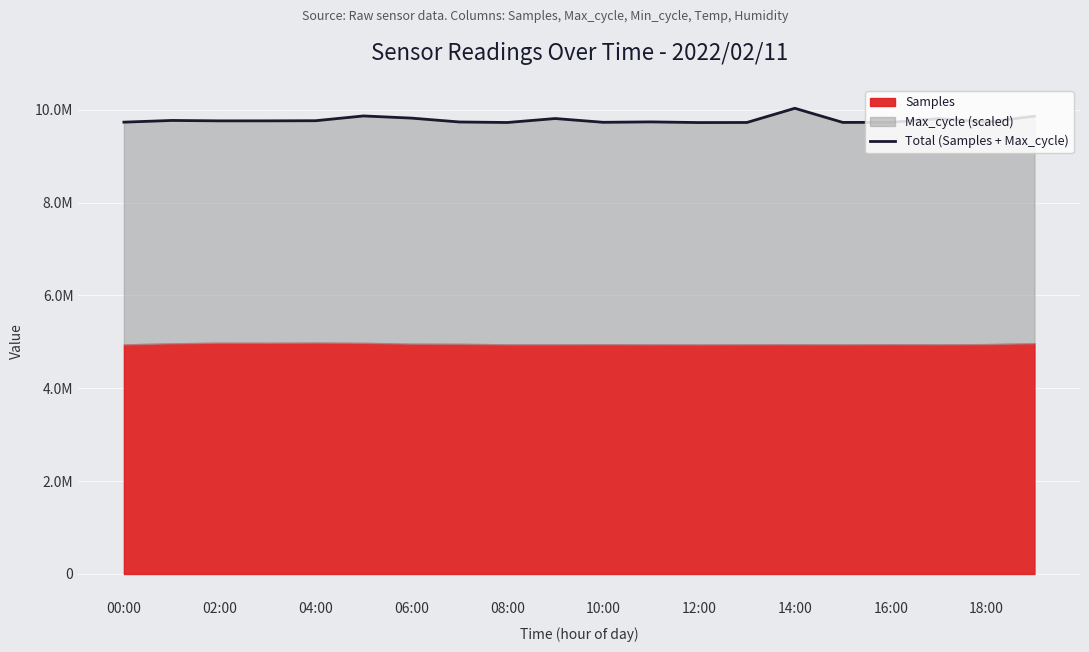

What is the difference between the values at 00:00 and 10:00?

3018